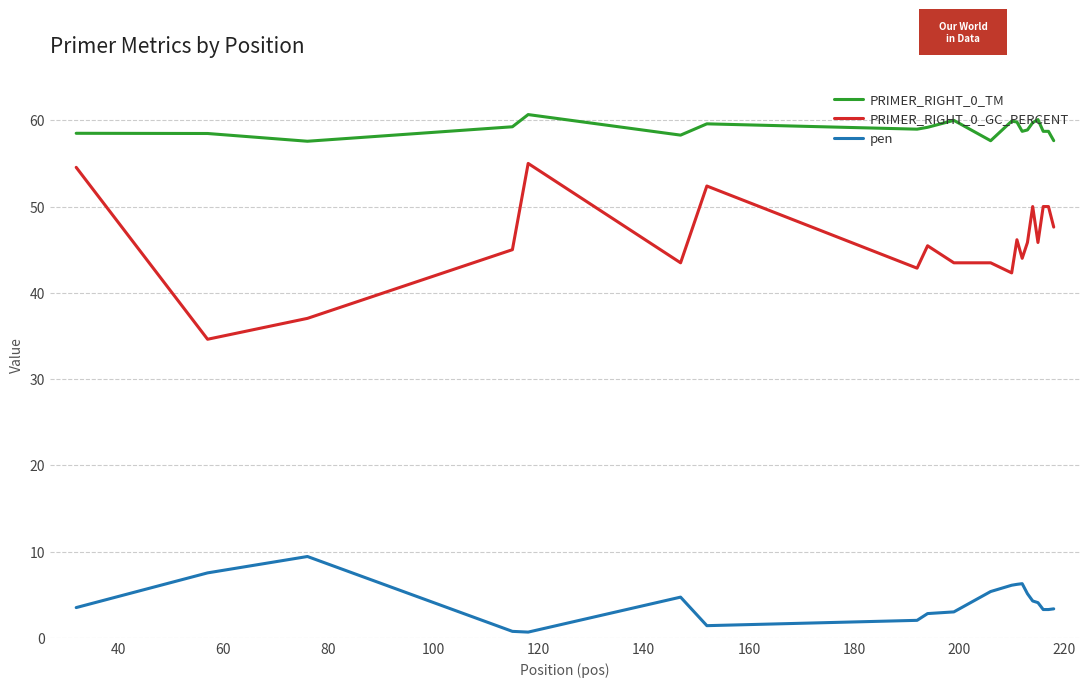

Rank the series by their maximum value, from highest to lowest.

PRIMER_RIGHT_0_TM, PRIMER_RIGHT_0_GC_PERCENT, pen